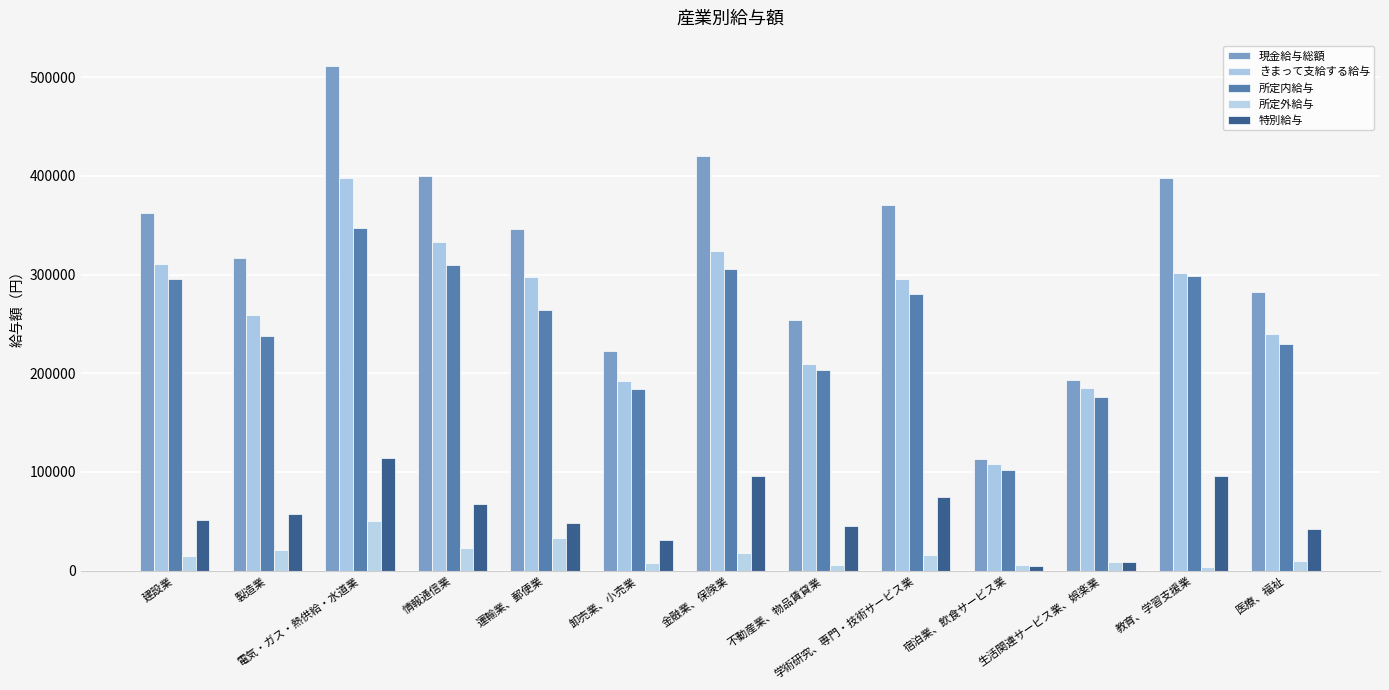

What position from the left is 運輸業、郵便業?

5